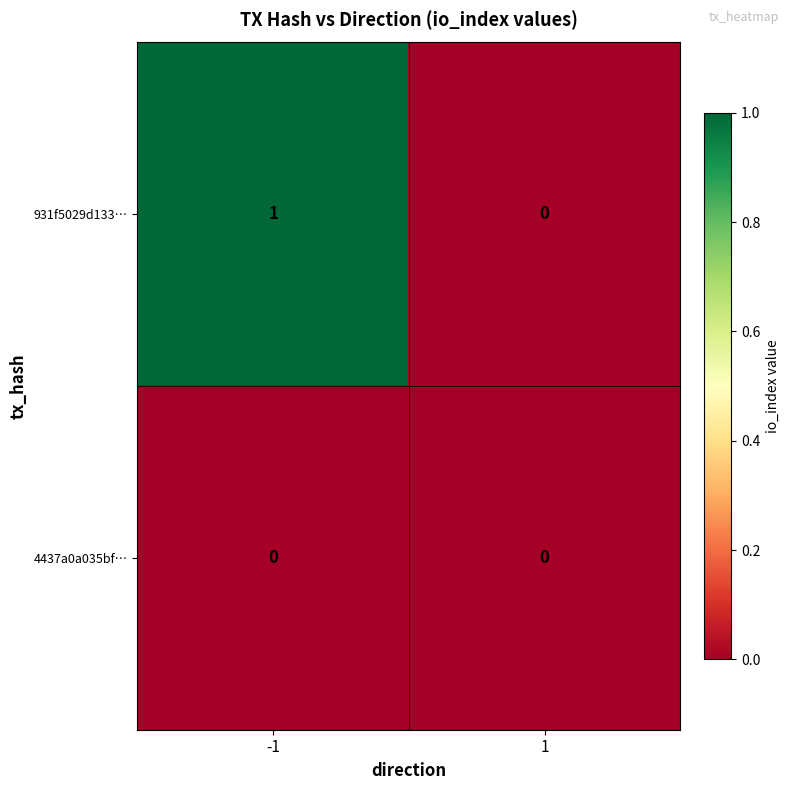

Which series has the widest spread of values?

931f5029d133…